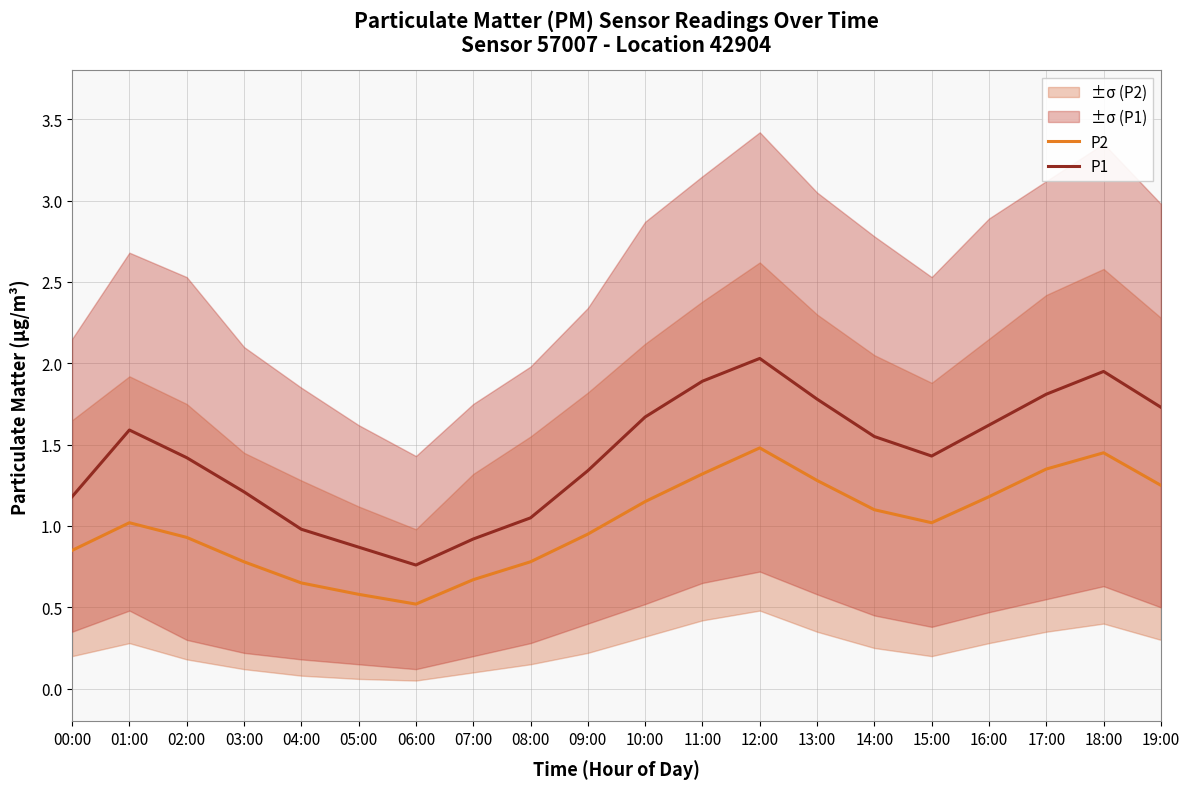

Is the value of P1 at 13:00 greater than the value of P2 at 15:00?

Yes